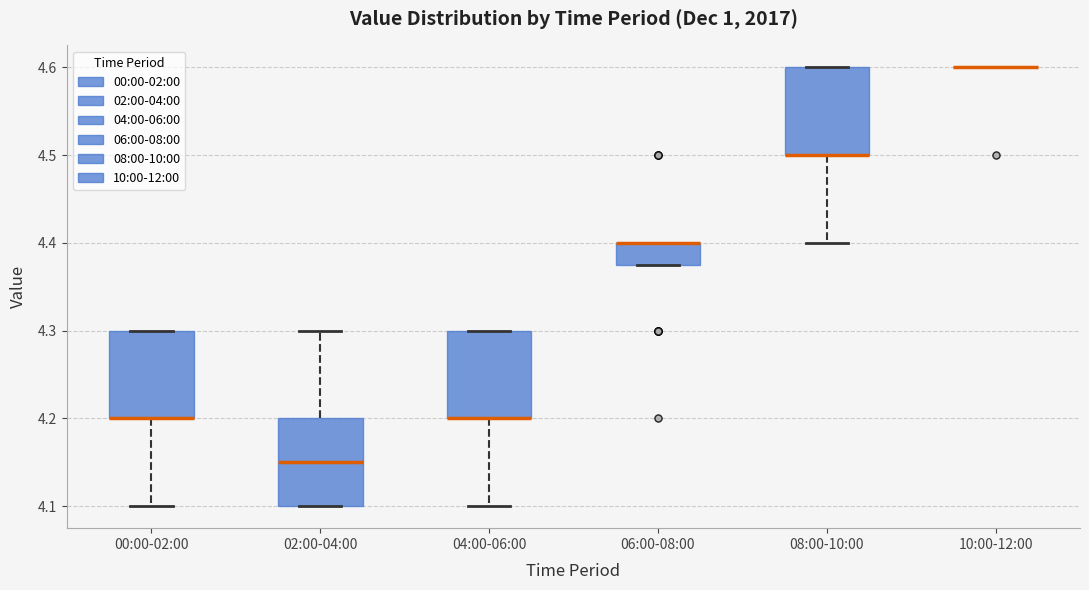

Where is the upper edge of the box for 06:00-08:00 on the y-axis? The values are not printed on the chart, so give them approximately, as read against the axis.

4.40